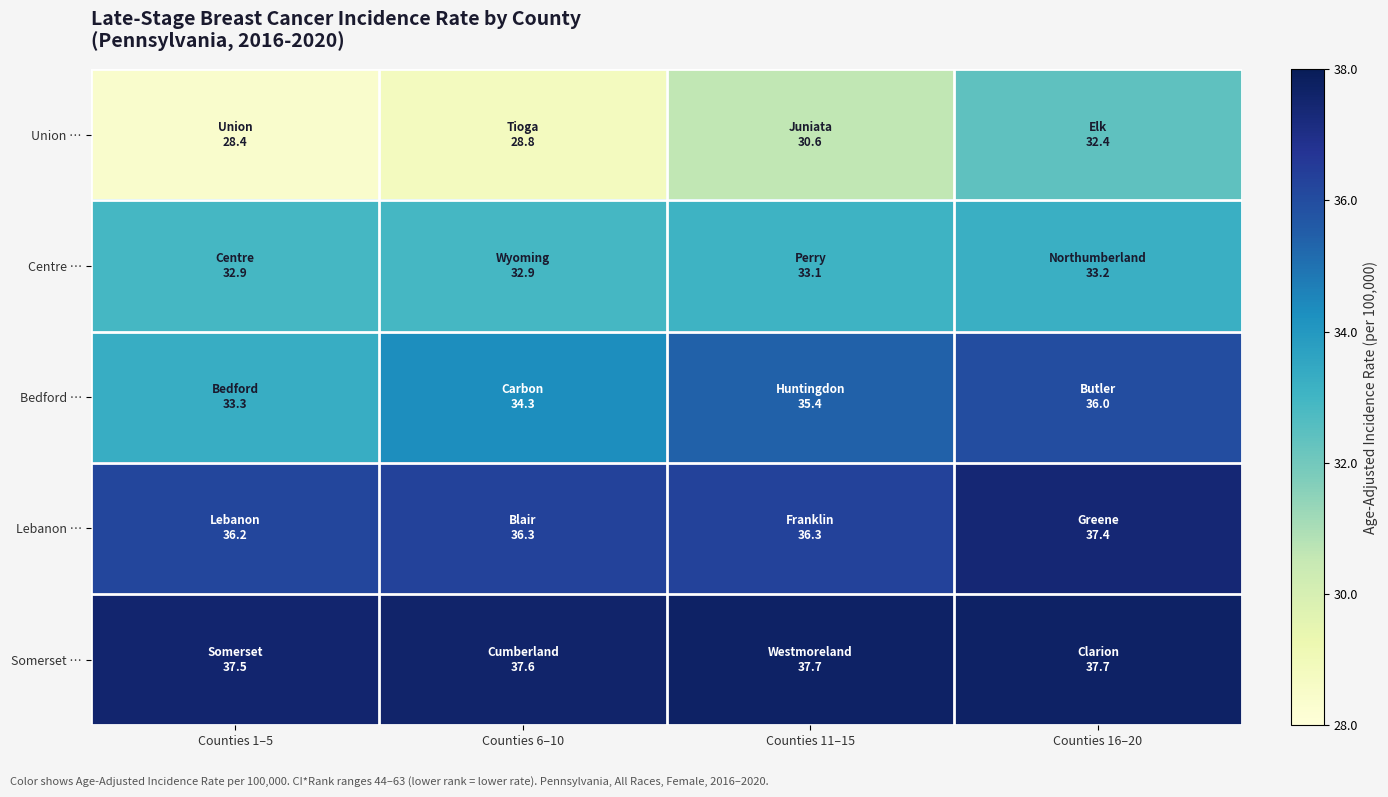

What is the difference between the highest and lowest values at Counties 6–10?

8.8